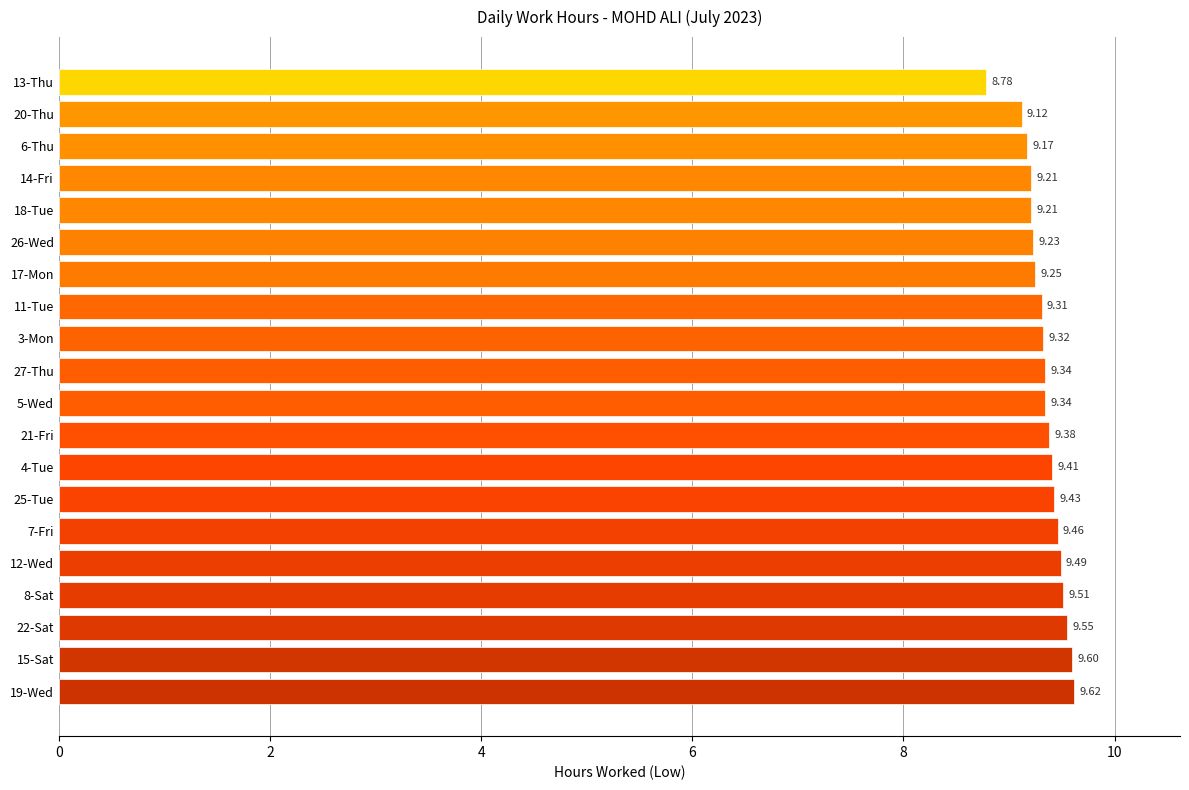

Which has a higher value, 4-Tue or 27-Thu?

4-Tue